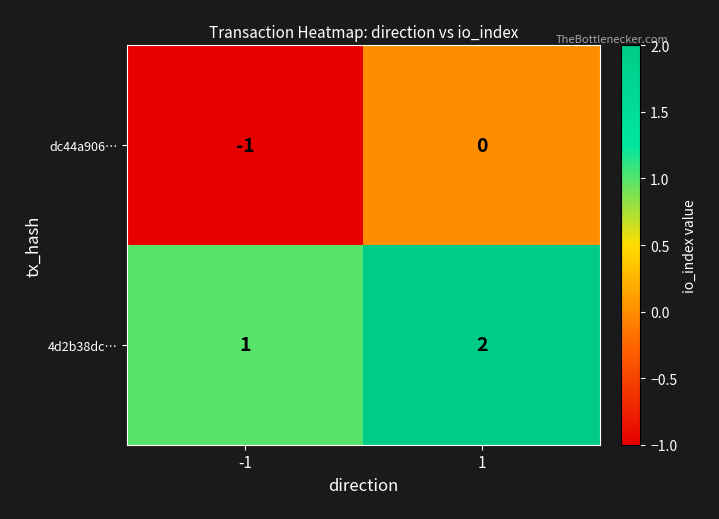

Reading right to left, extract all data points from this chart.

dc44a906…: 1=0	-1=-1
4d2b38dc…: 1=2	-1=1